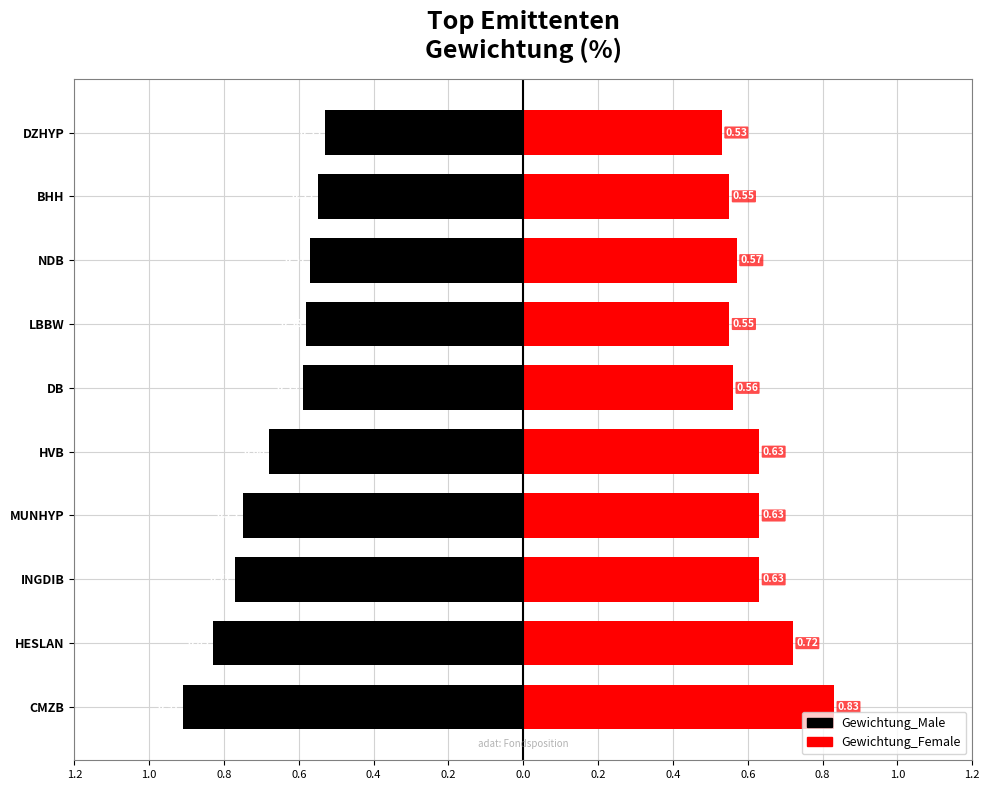

What is the lowest value of the Gewichtung_Male series?

-0.9